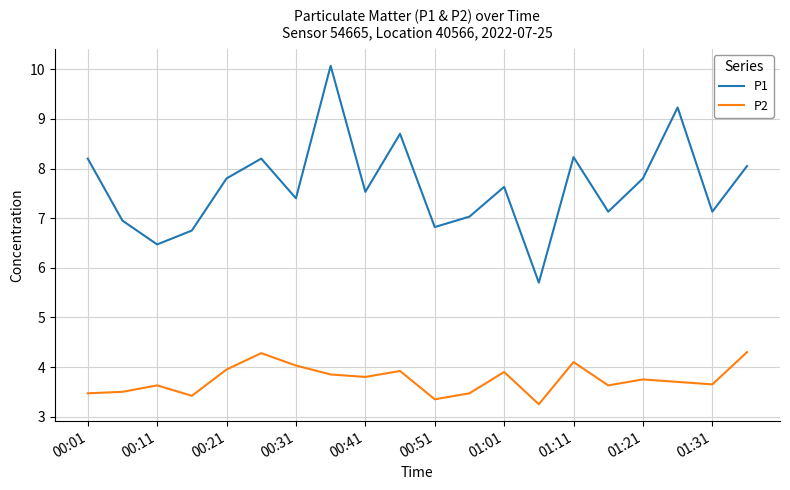

What is the difference between the maximum and minimum values in the P1 series?

4.4